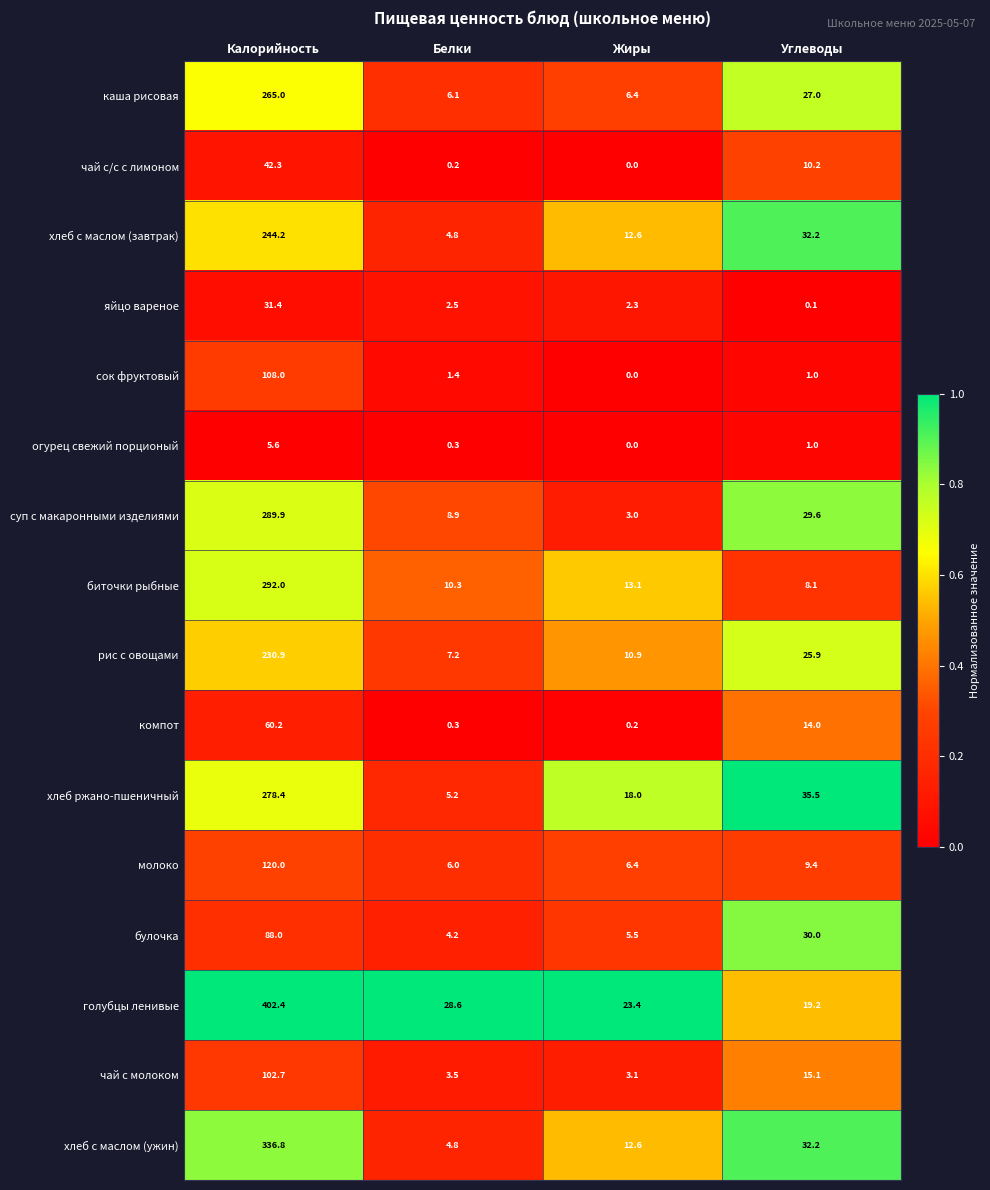

What is the average value of the хлеб ржано-пшеничный series?

84.3